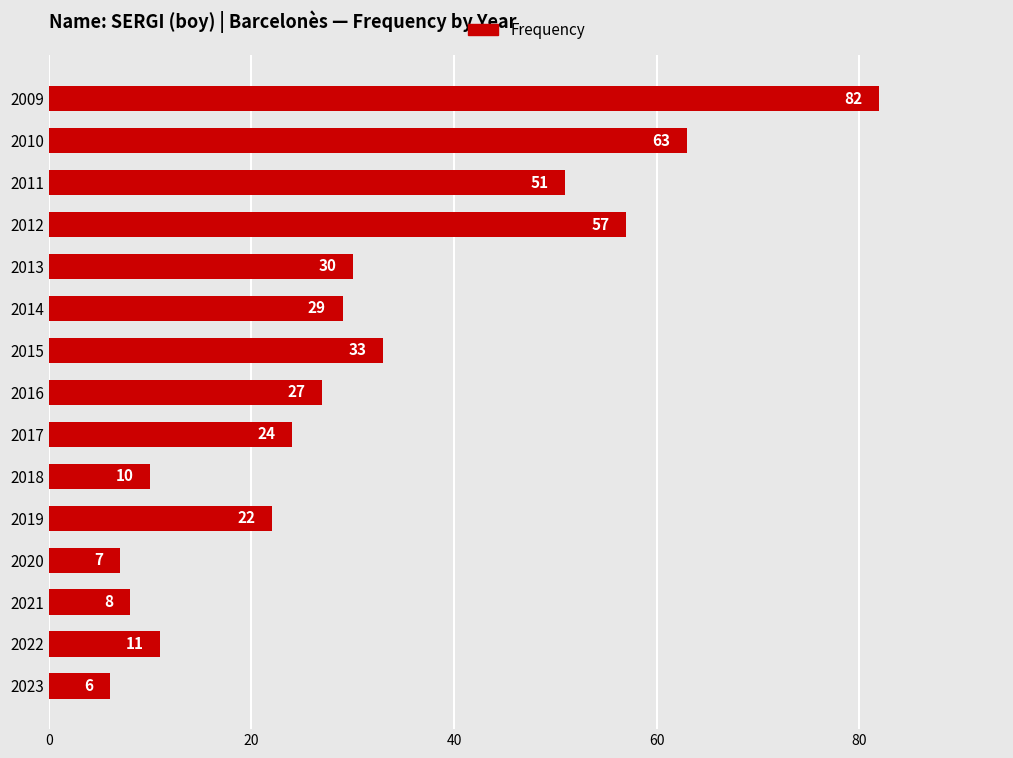

Is it true that the value at 2019 is 37?

False